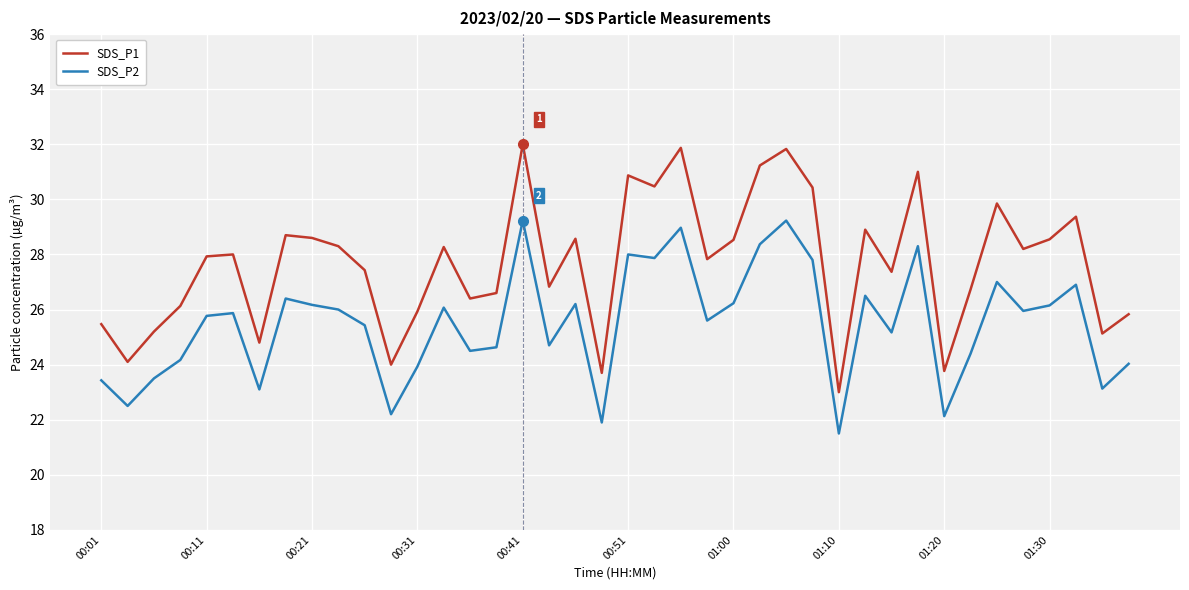

How many interior local valleys does the SDS_P1 series have?

13